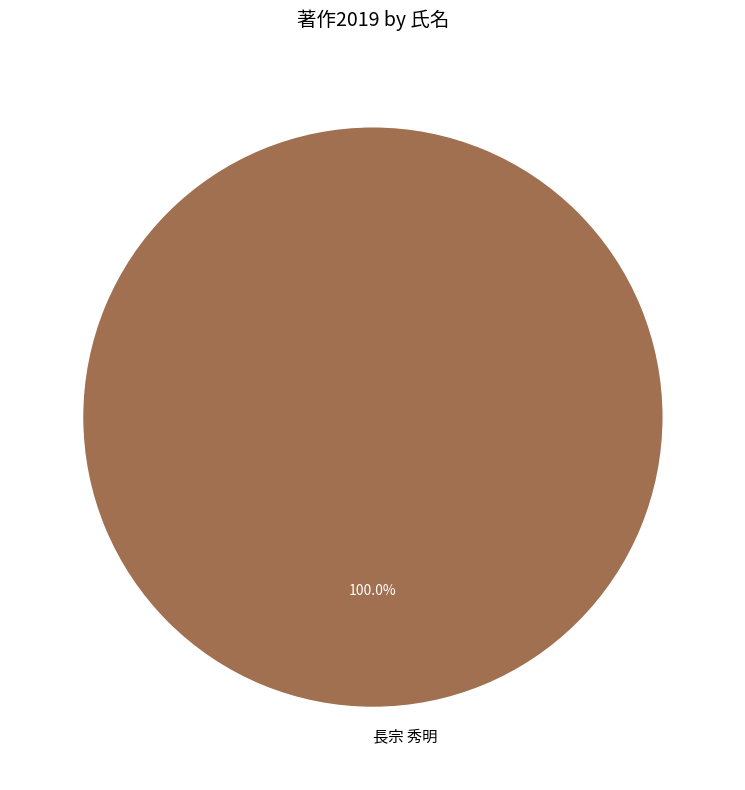

Which category accounts for the majority?

長宗 秀明